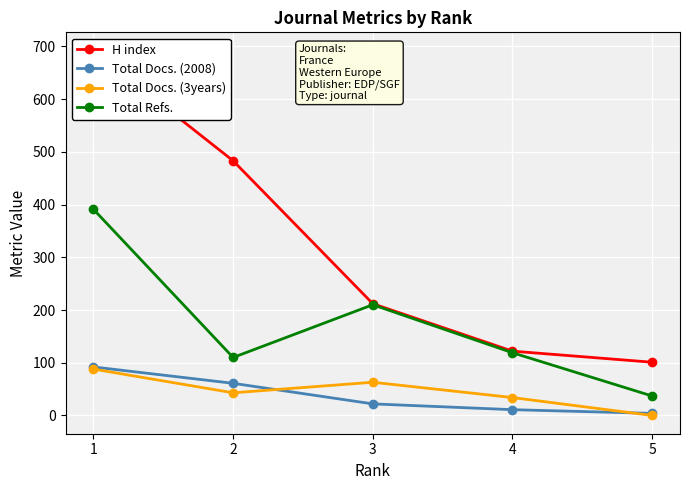

The value of Total Refs. at 2 is 53. True or false?

False